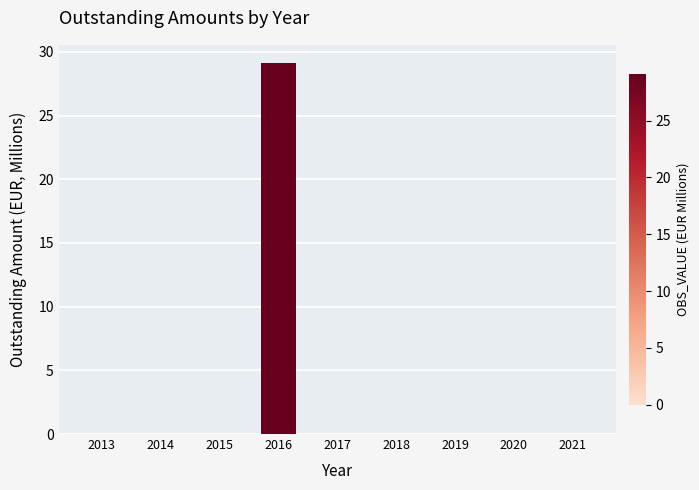

Which has a higher value, 2016 or 2013?

2016